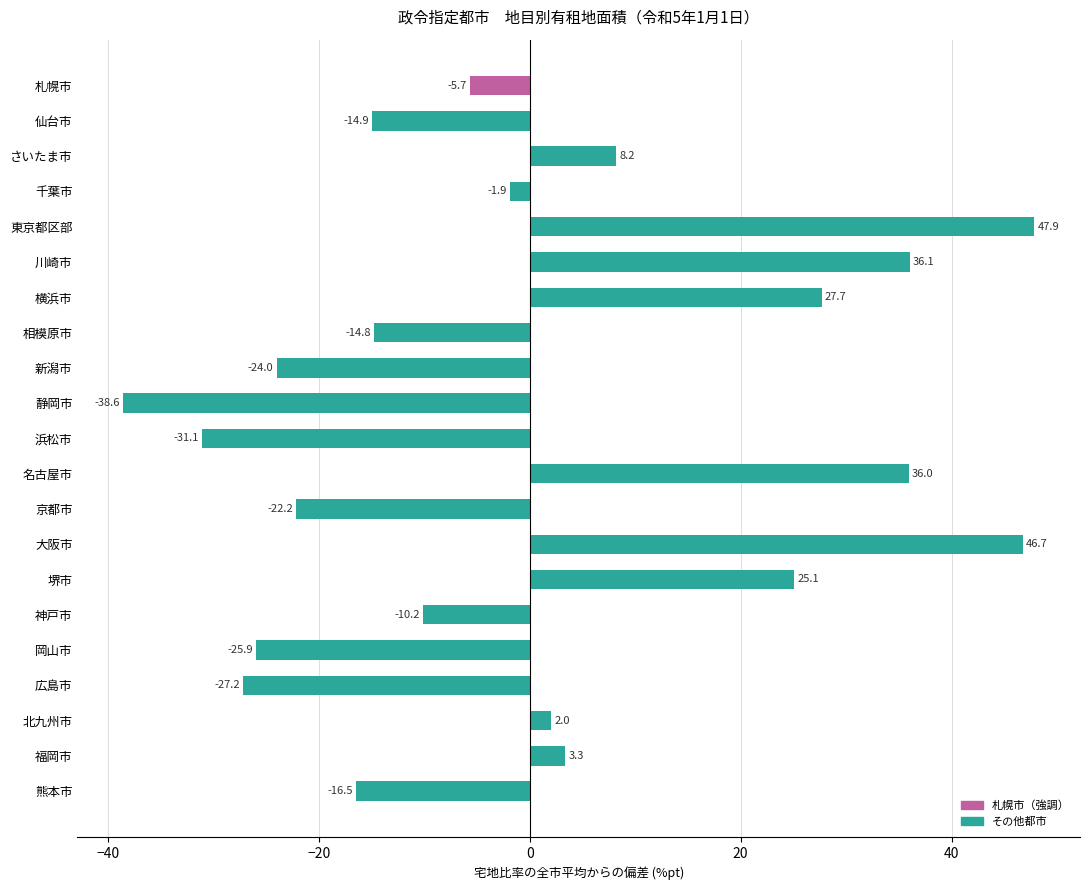

How many positive values are there?

9